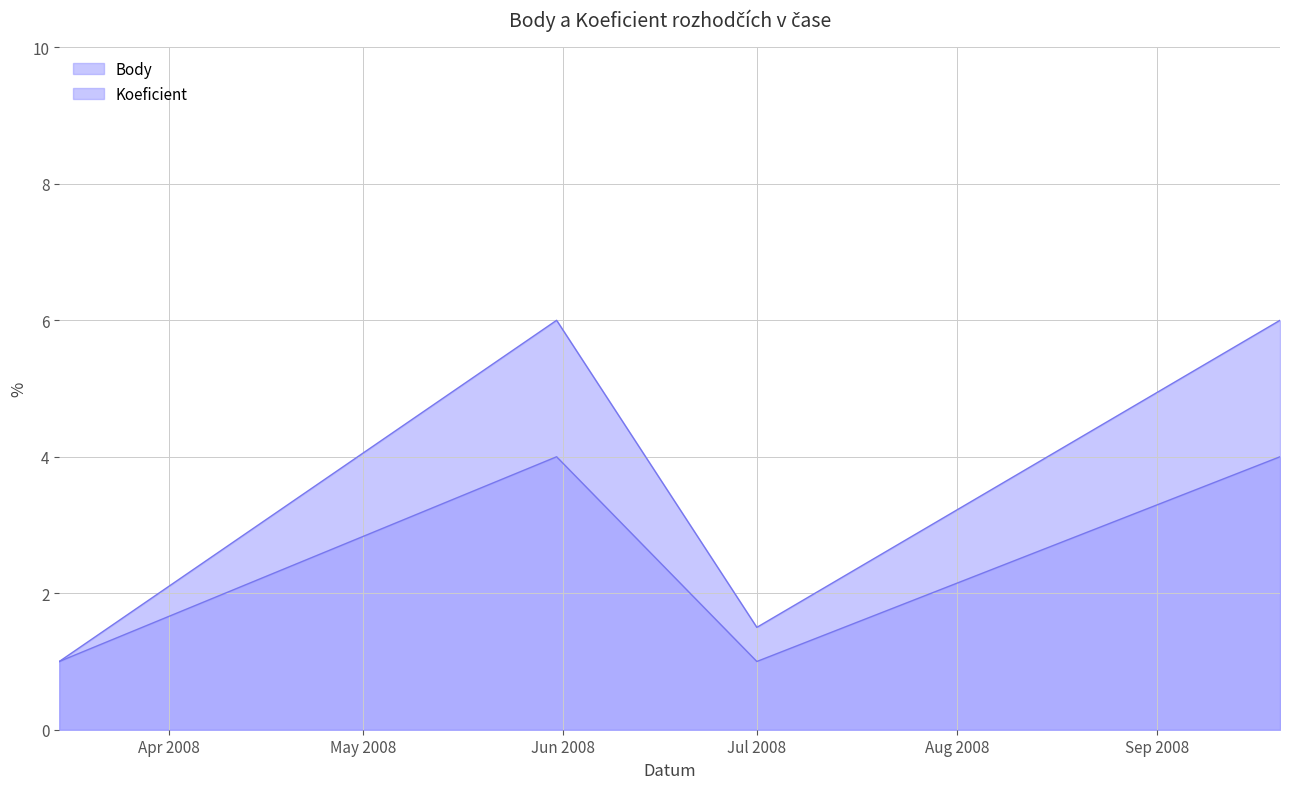

What is the value of the Koeficient point at the 4th from the left?

4.0